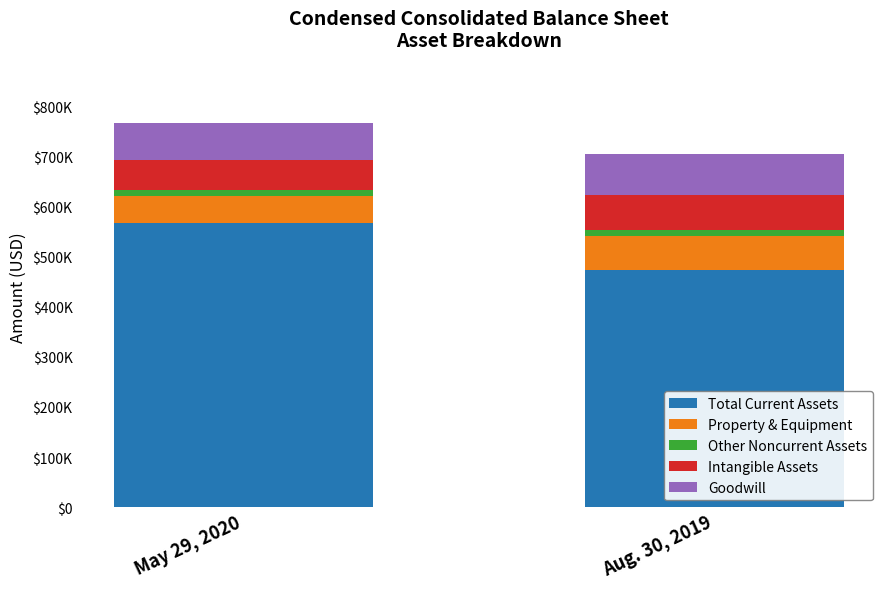

What are all the series names shown in the legend?

Total Current Assets, Property & Equipment, Other Noncurrent Assets, Intangible Assets, Goodwill